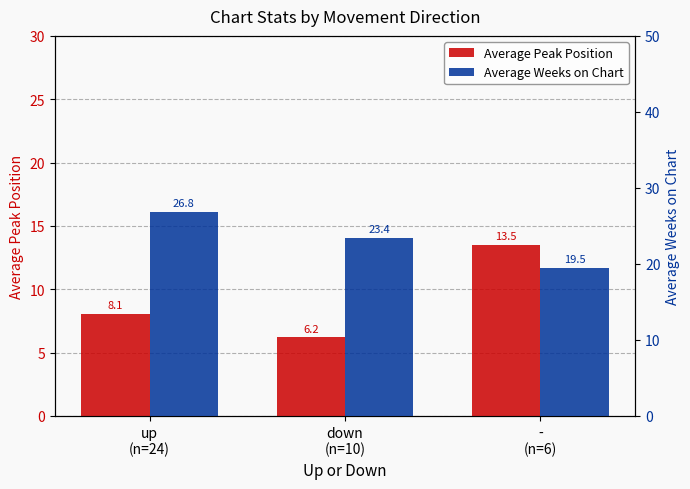

What is the sum of the Average Weeks on Chart values at up
(n=24) and down
(n=10)?

50.2